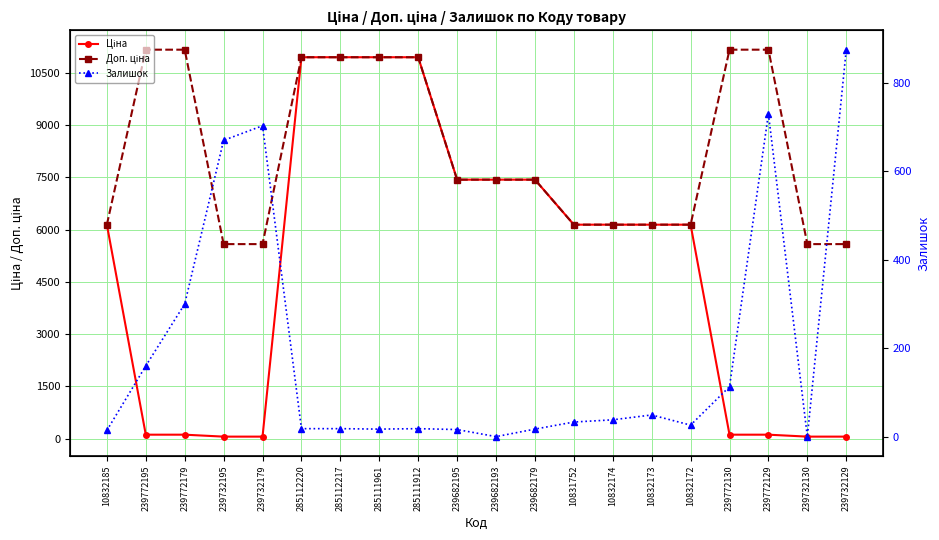

What is the difference between the maximum and minimum values in the Ціна series?

10896.1